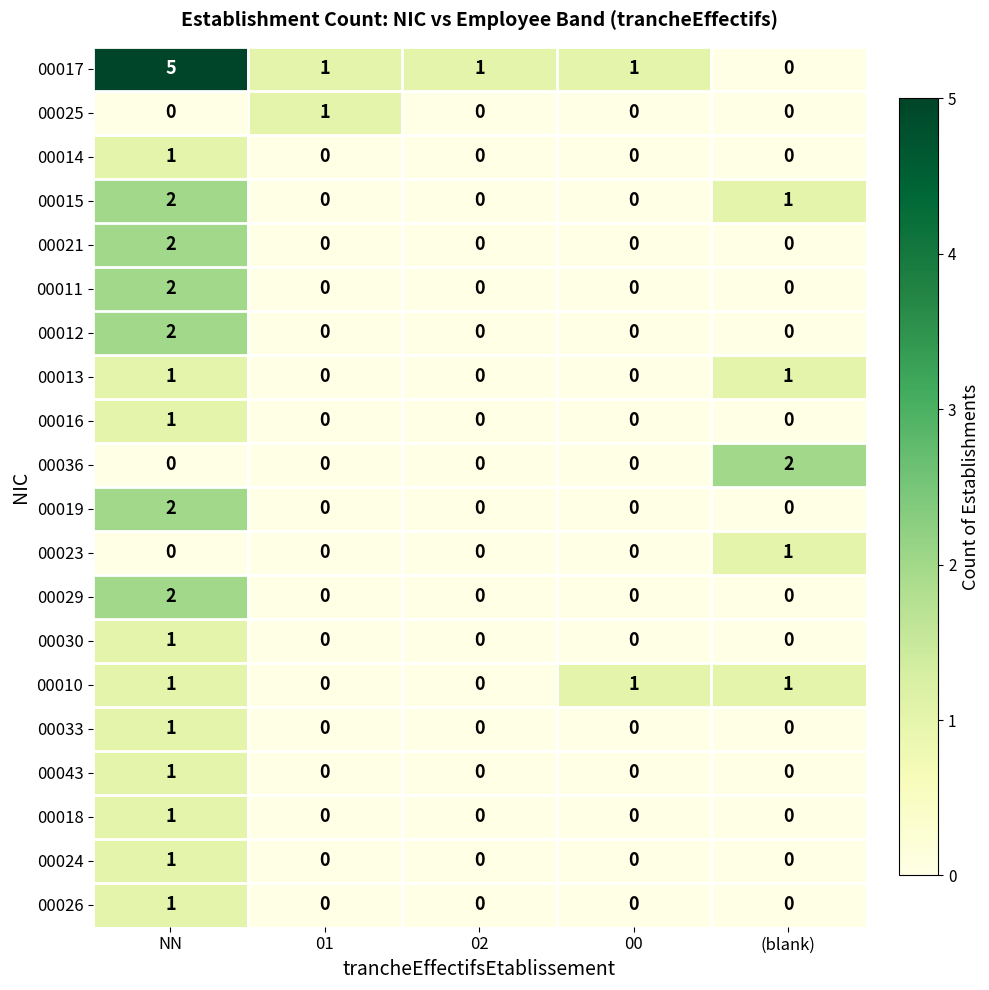

Which series changed the most between NN and (blank)?

00017